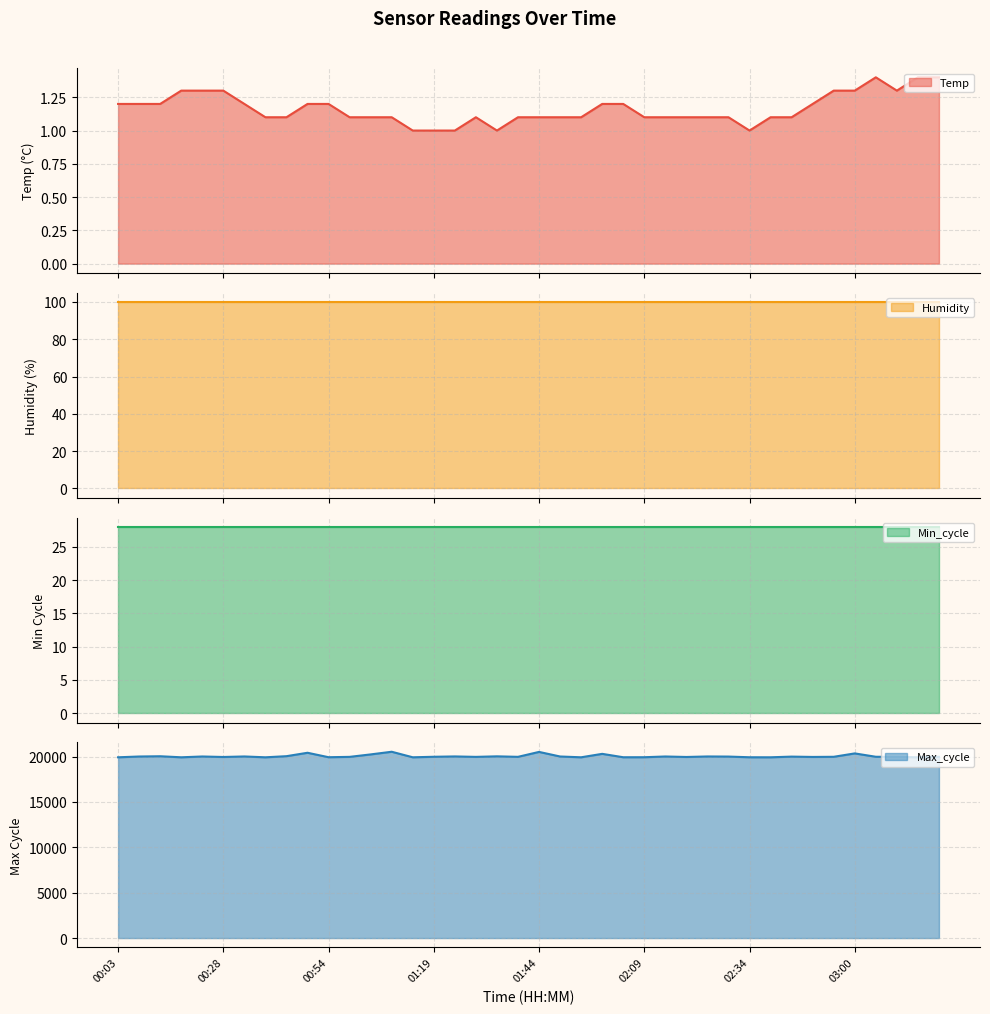

Between 01:14 and 02:45, which series saw the biggest shift?

Max_cycle